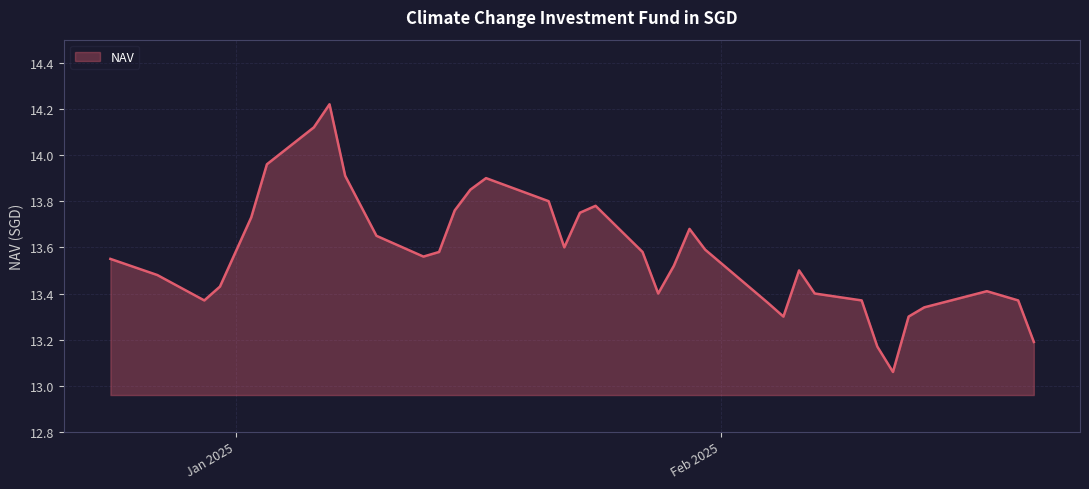

What is the difference between the maximum and minimum values?

1.2